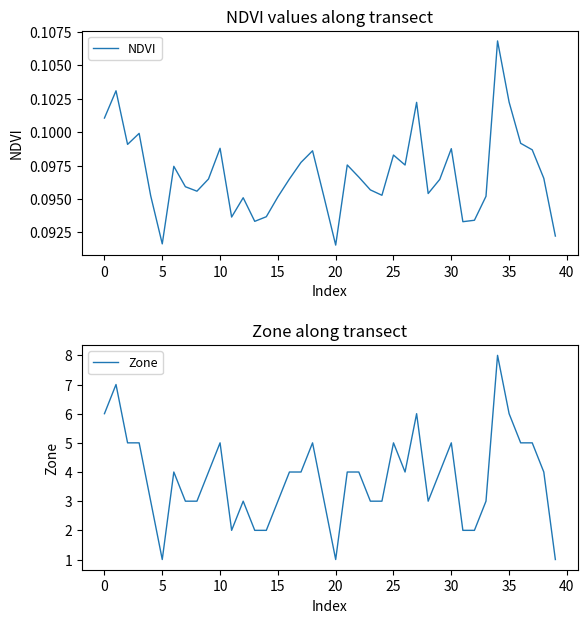

Which series has the widest spread of values?

Zone